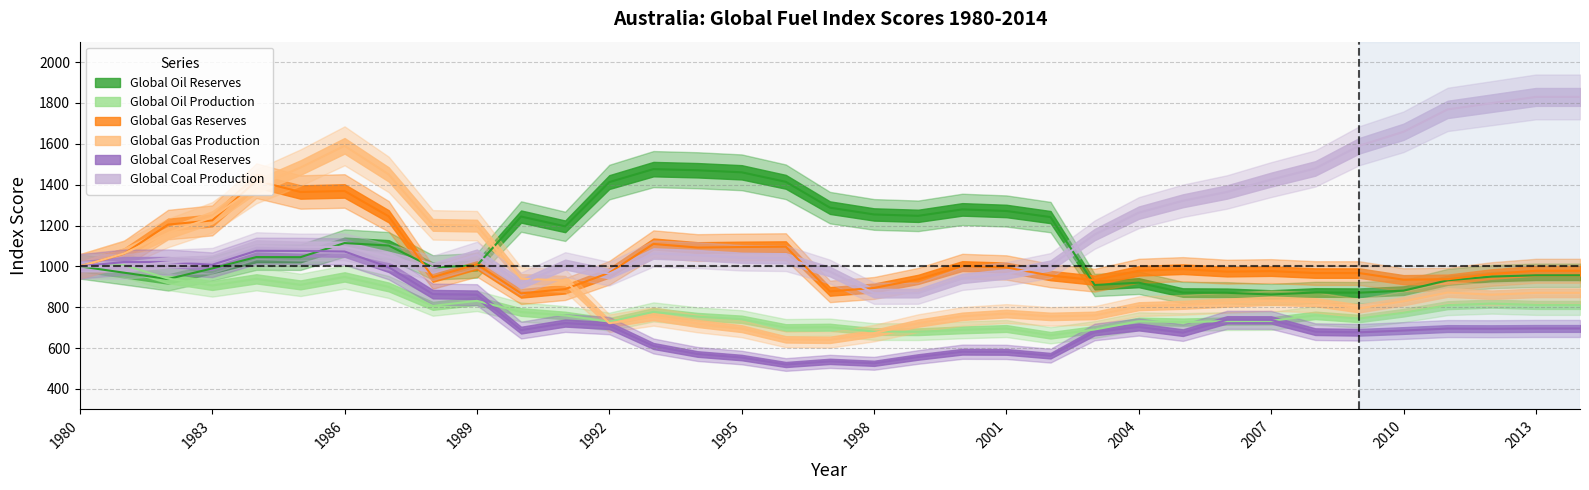

How many lines are shown in the chart?

6